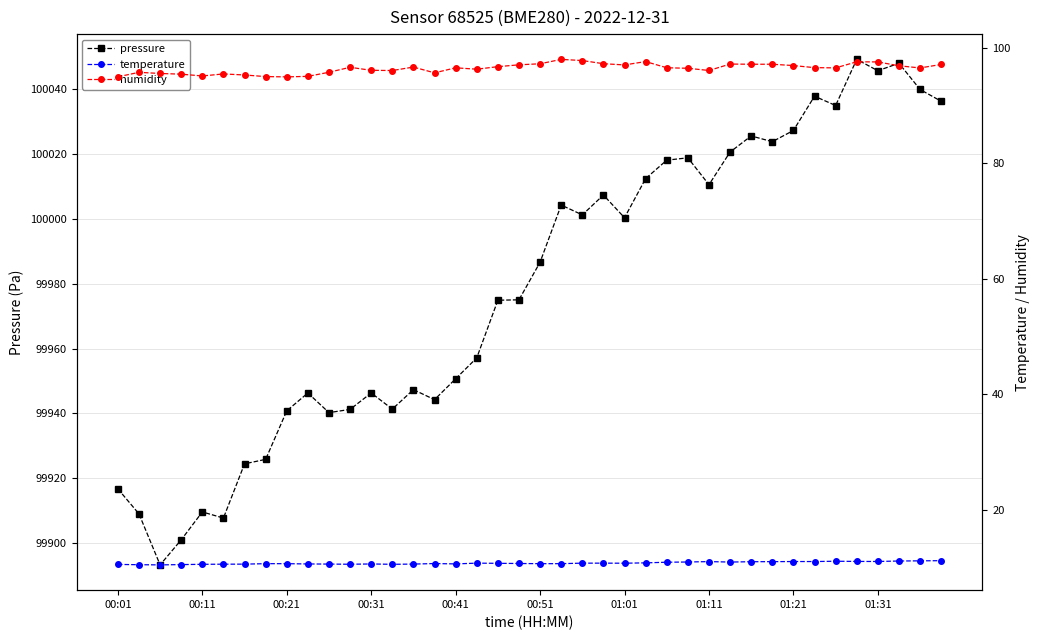

Is this an area chart (filled region under the line)?

No